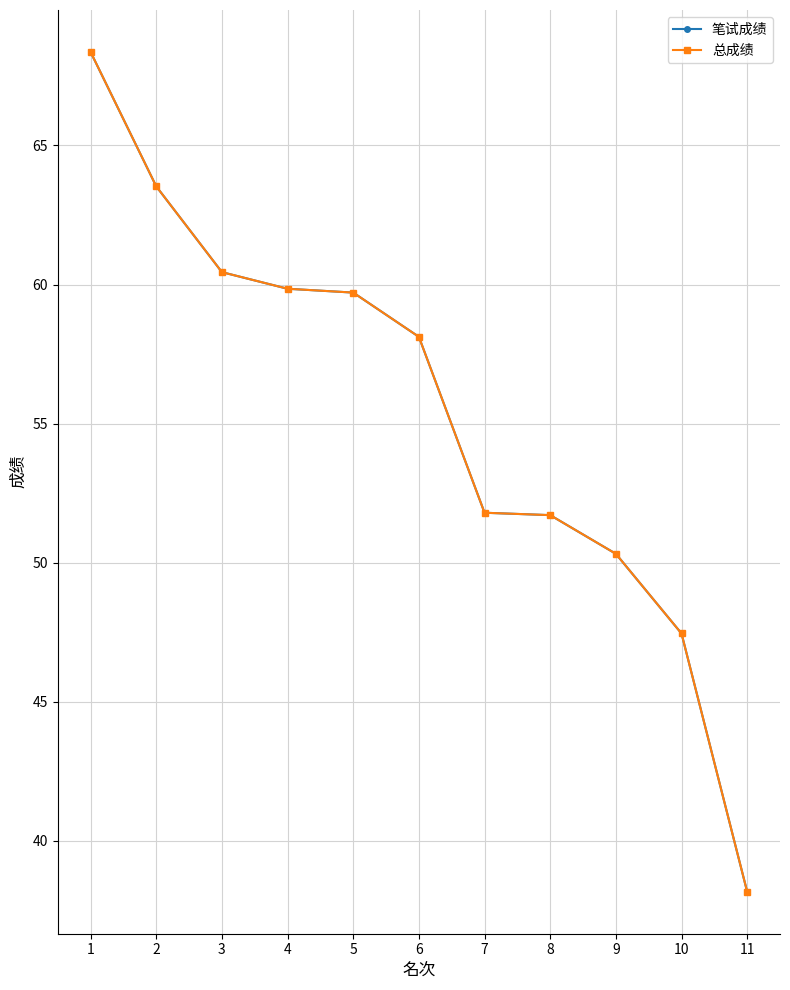

Which label corresponds to the largest value in the chart?

1